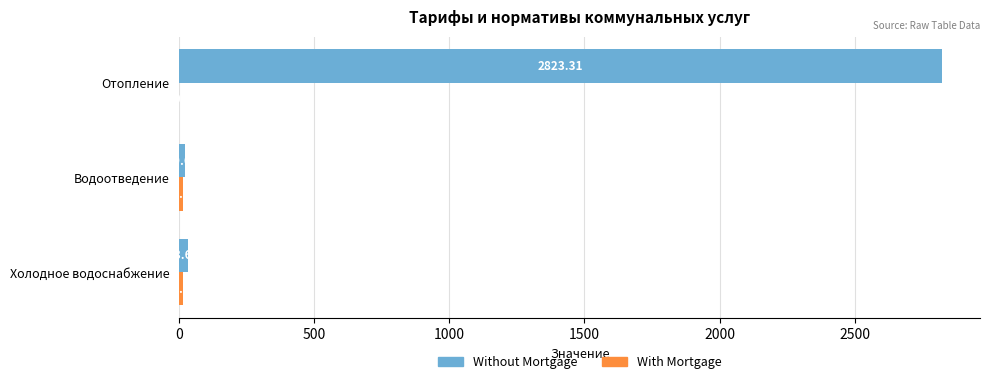

How many distinct data groups are displayed?

2